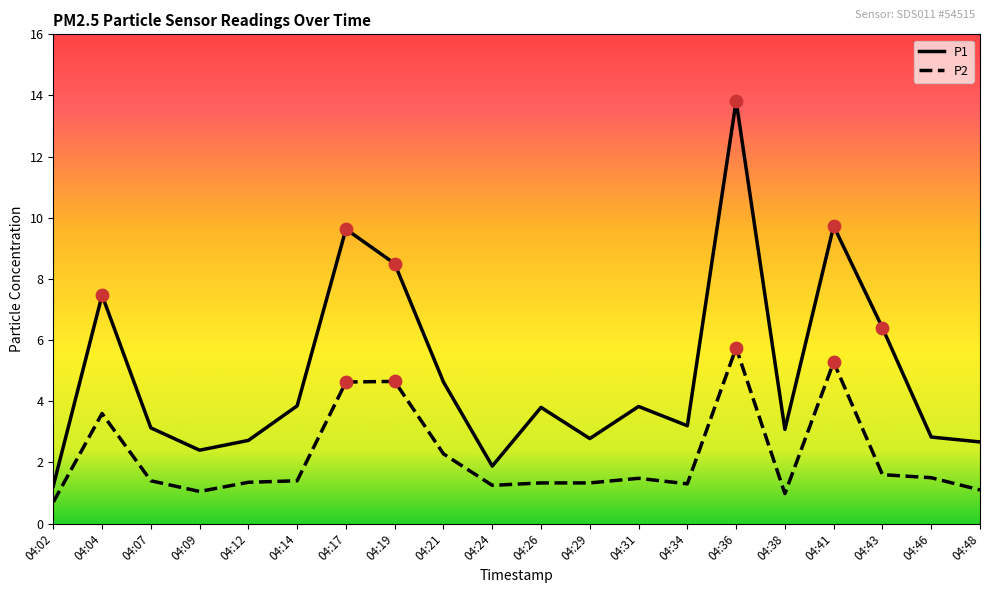

What are all the series names shown in the legend?

P1, P2